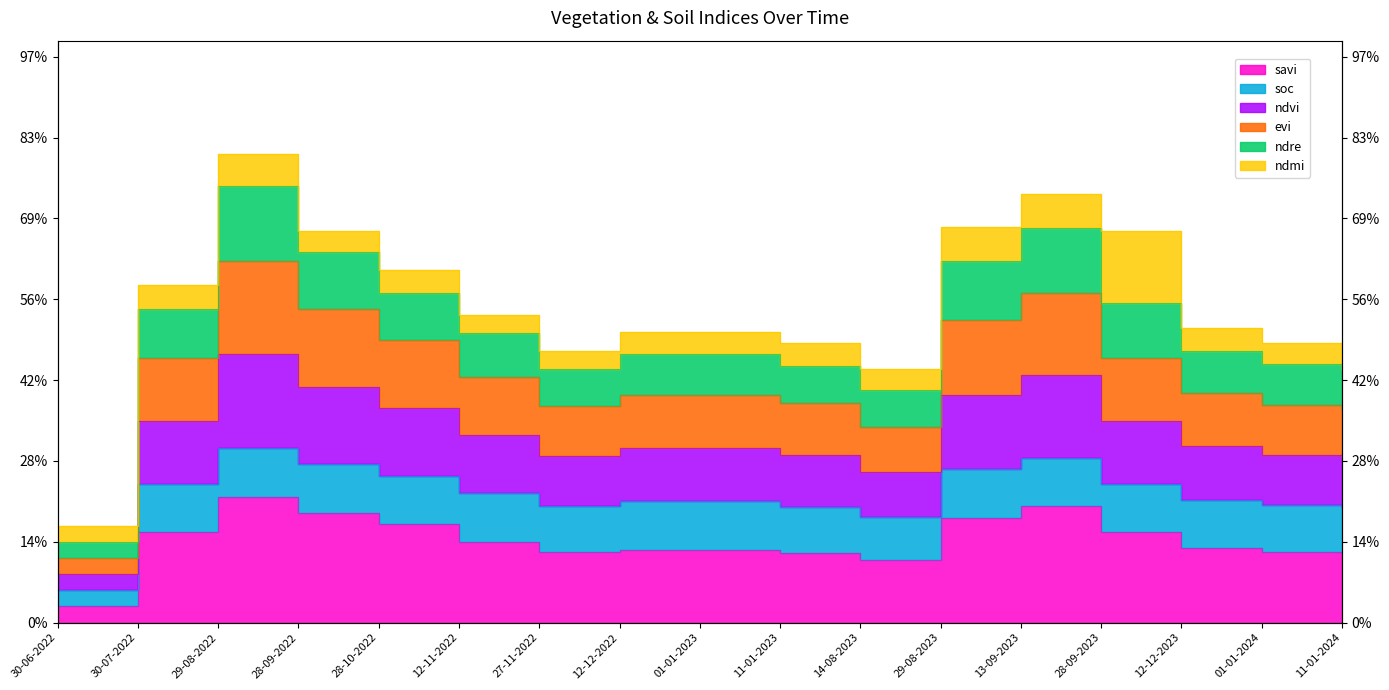

The value of evi at 28-10-2022 is 2.5. True or false?

False